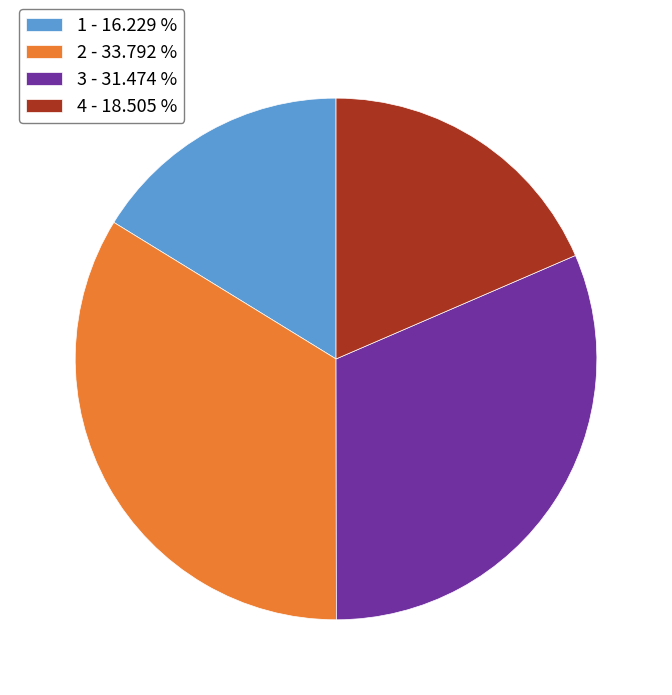

Does 1 represent more than half of the total?

No